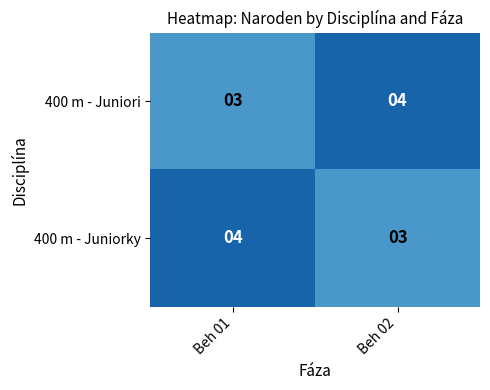

What is the minimum value shown in the chart?

3